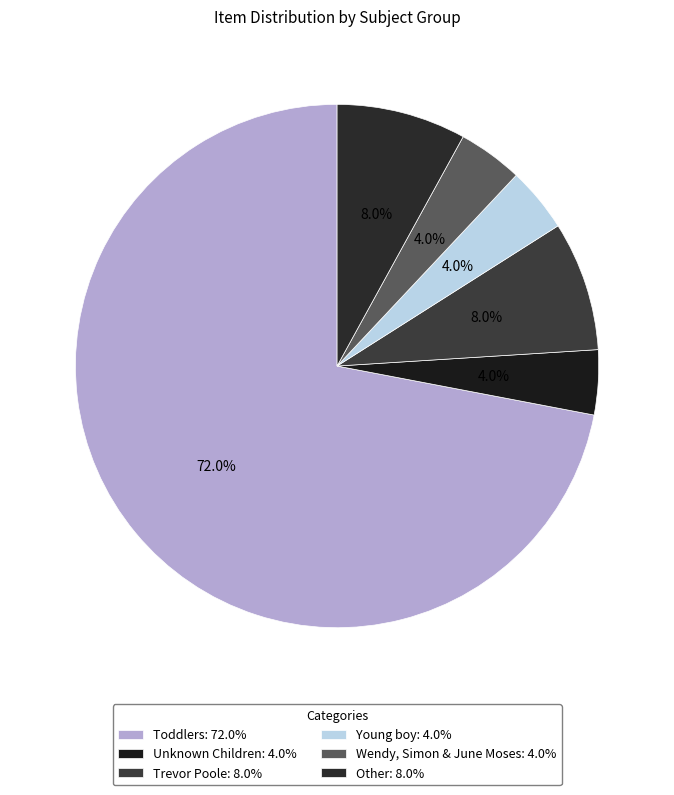

To the nearest percent, what percentage of the pie is Unknown Children?

4%